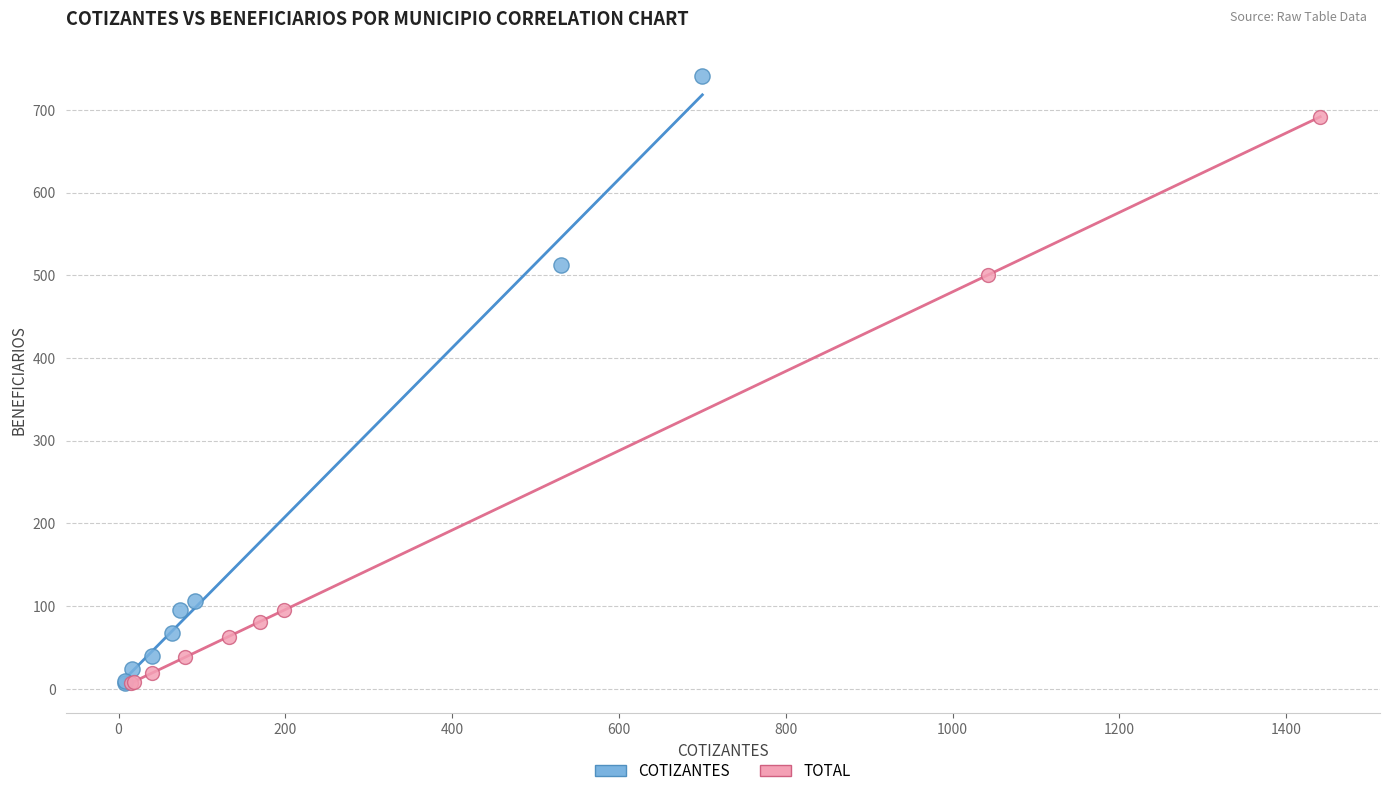

Which series has the largest Y range (max minus min)?

COTIZANTES